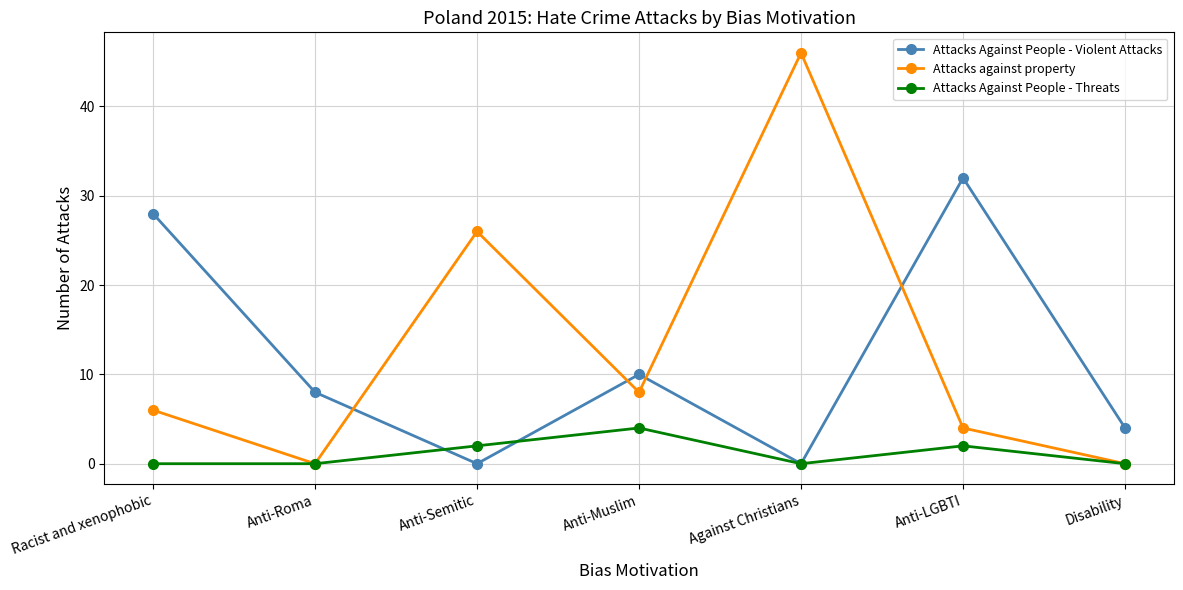

Between Anti-Roma and Disability, which series saw the biggest shift?

Attacks Against People - Violent Attacks